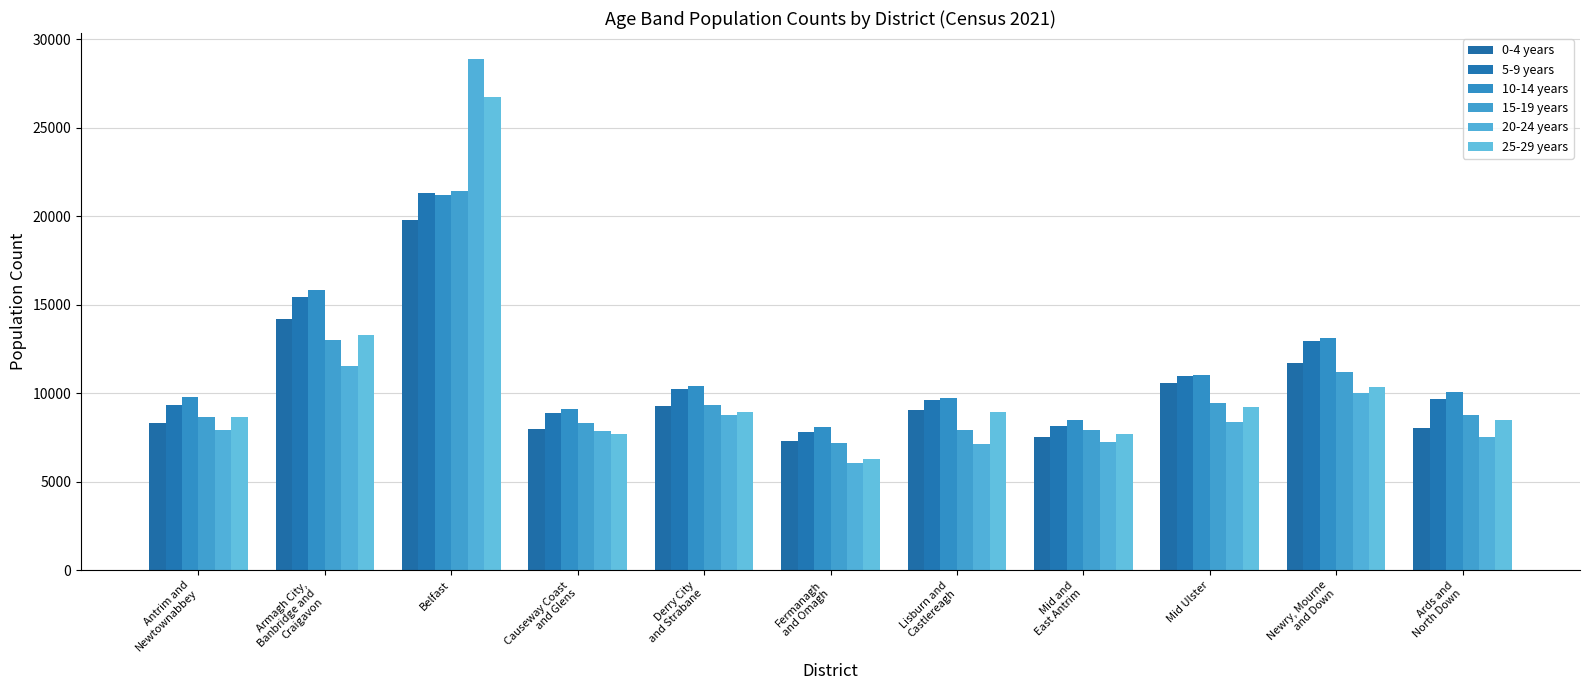

At which label is 15-19 years closest to 14293?

Armagh City,
Banbridge and
Craigavon